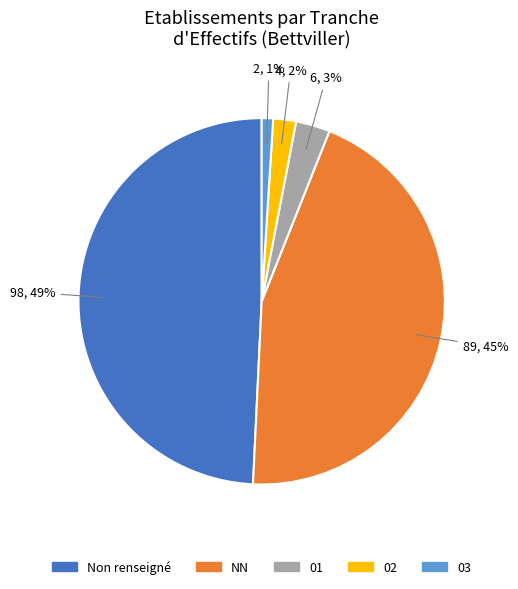

True or false: Non renseigné accounts for 49% of the total.

True